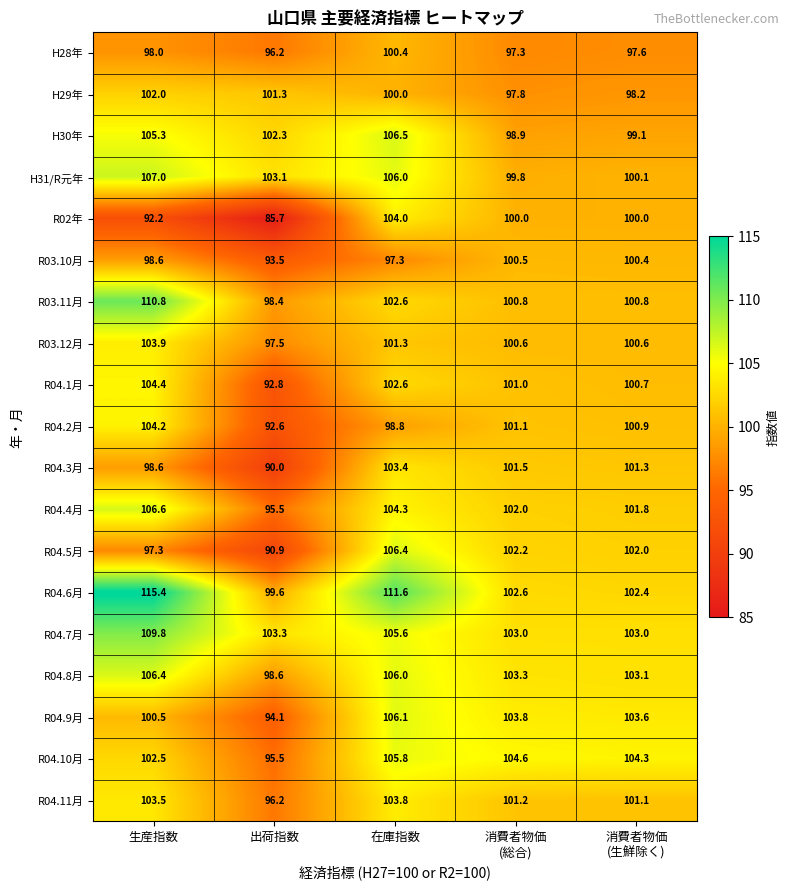

What is the maximum value shown in the chart?

115.4